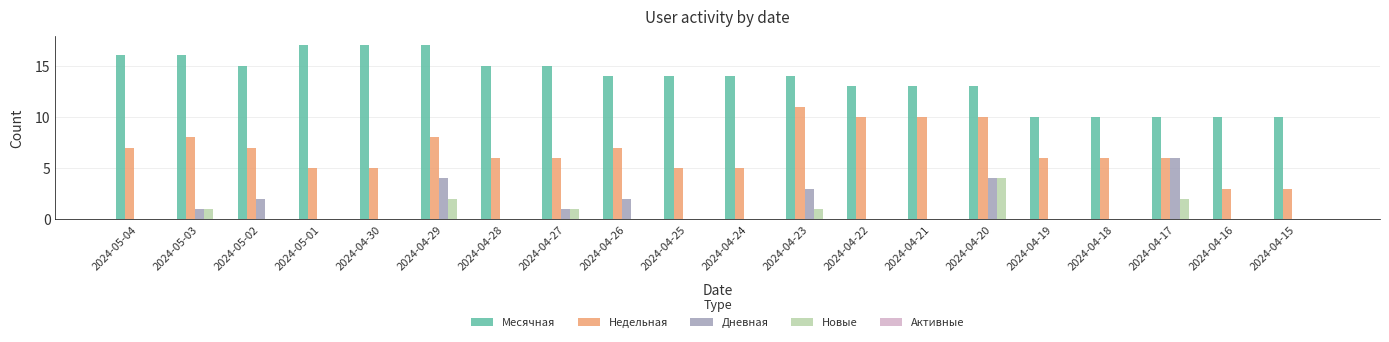

Between 2024-04-27 and 2024-04-18, which series saw the biggest shift?

Месячная